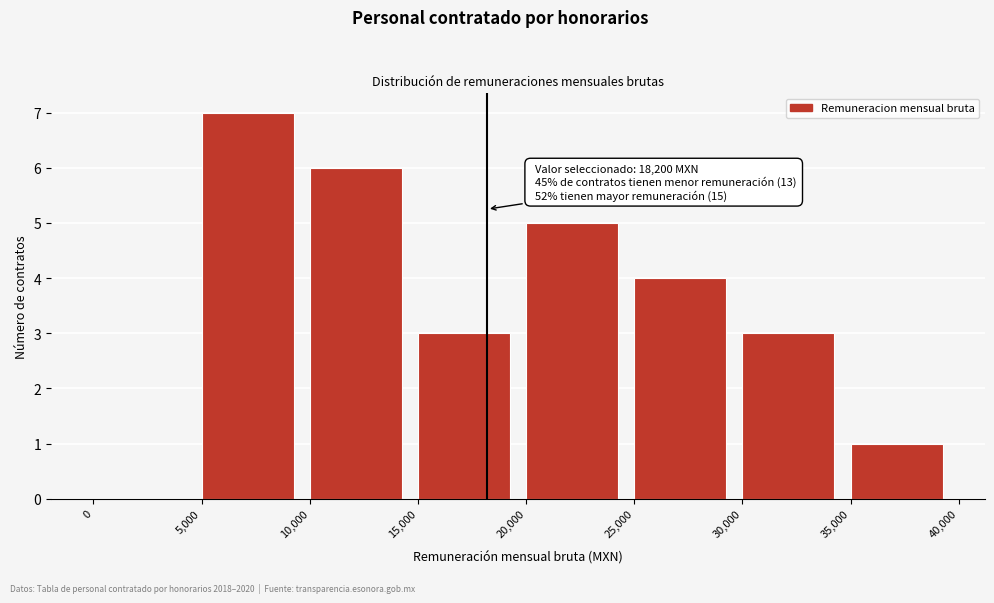

Over which range of the x-axis is the bar tallest?

5,000 to 10,000